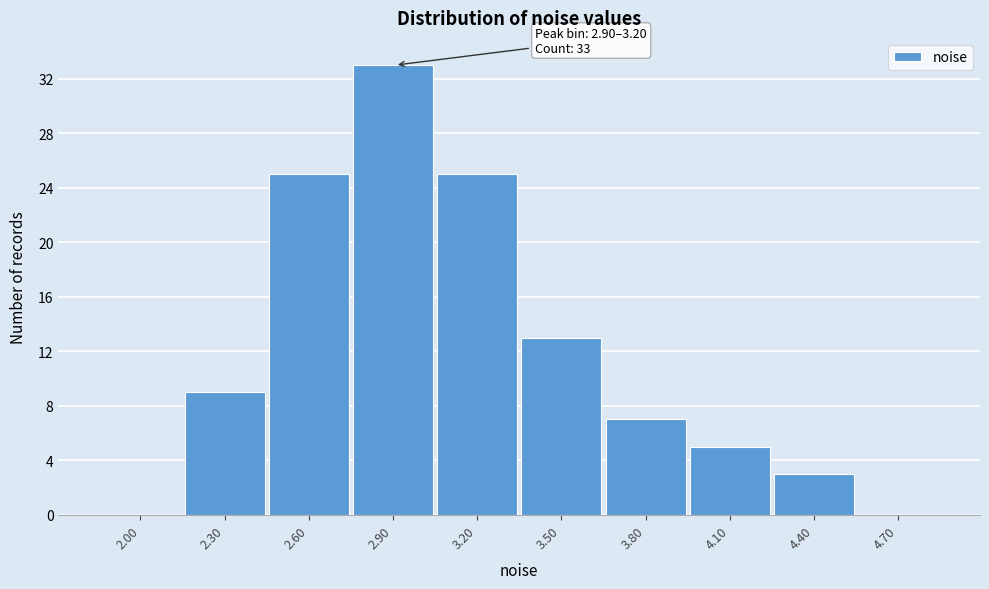

Reading right to left, list all the values displayed in this chart.

4.70=0	4.40=3	4.10=5	3.80=7	3.50=13	3.20=25	2.90=33	2.60=25	2.30=9	2.00=0